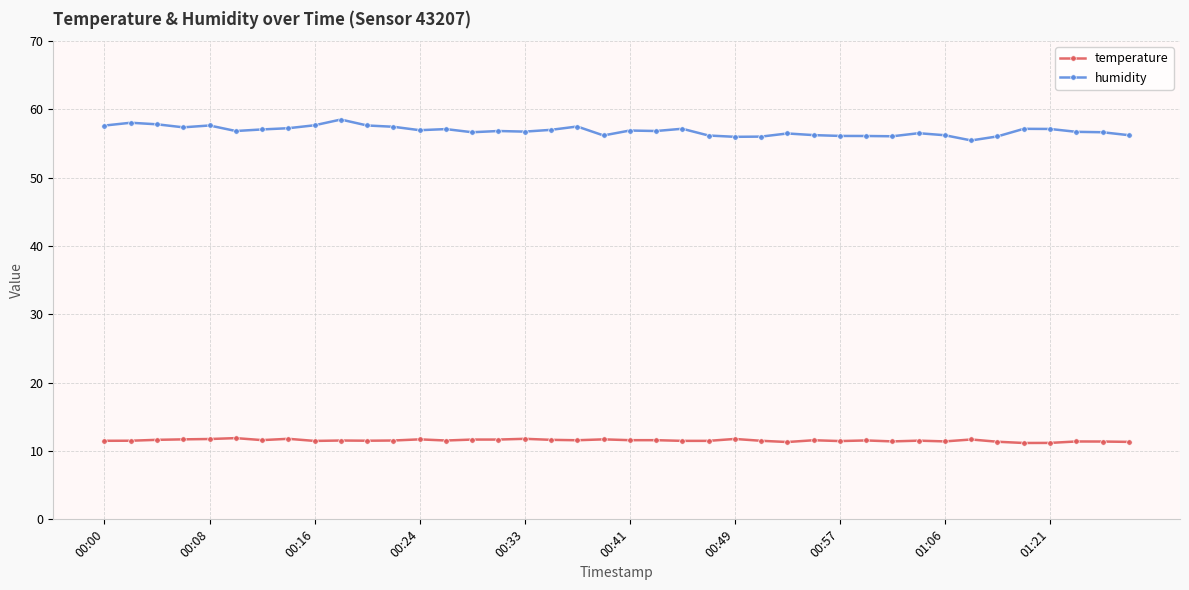

Rank the series by their maximum value, from highest to lowest.

humidity, temperature